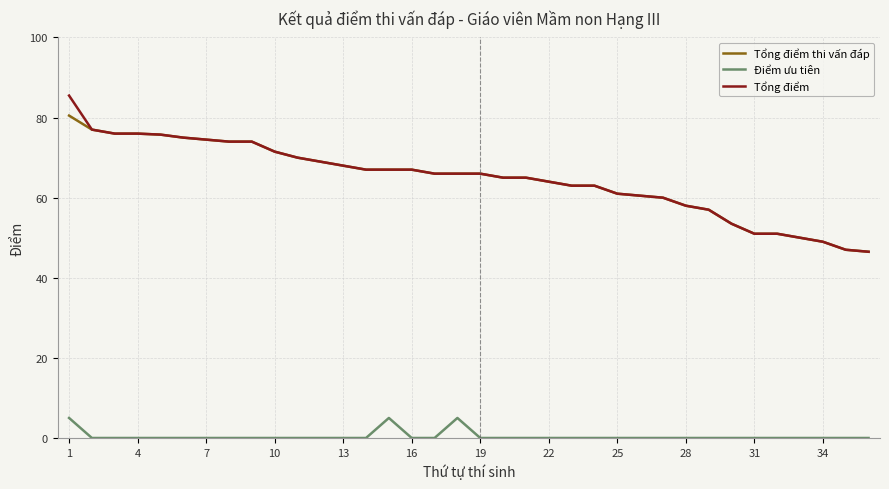

What is the maximum value for Tổng điểm thi vấn đáp?

80.5